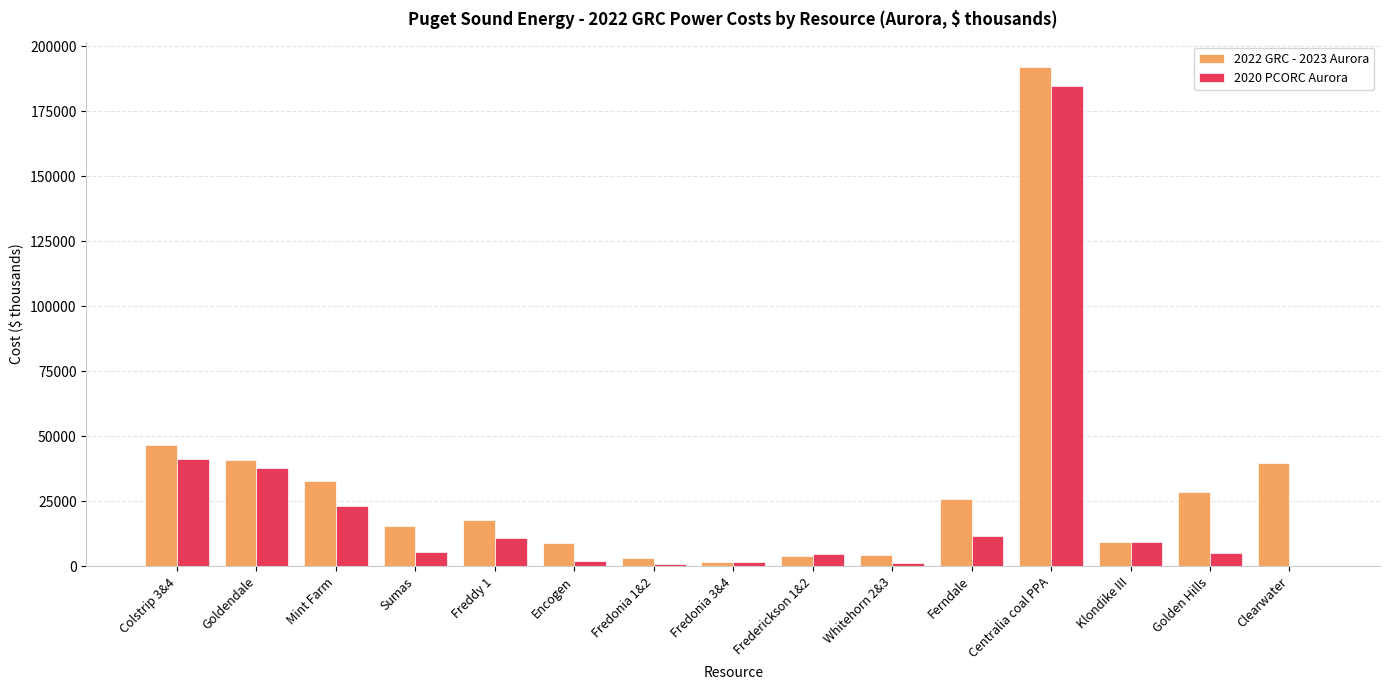

Which series changed the most between Sumas and Clearwater?

2022 GRC - 2023 Aurora